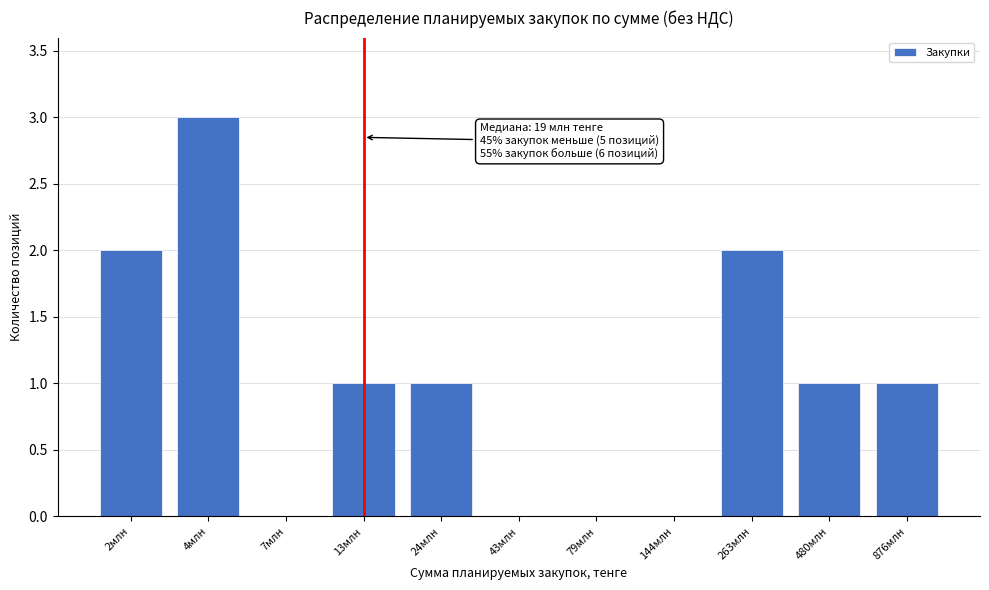

Reading left to right, what are all the values shown in this chart?

2млн=2	4млн=3	7млн=0	13млн=1	24млн=1	43млн=0	79млн=0	144млн=0	263млн=2	480млн=1	876млн=1